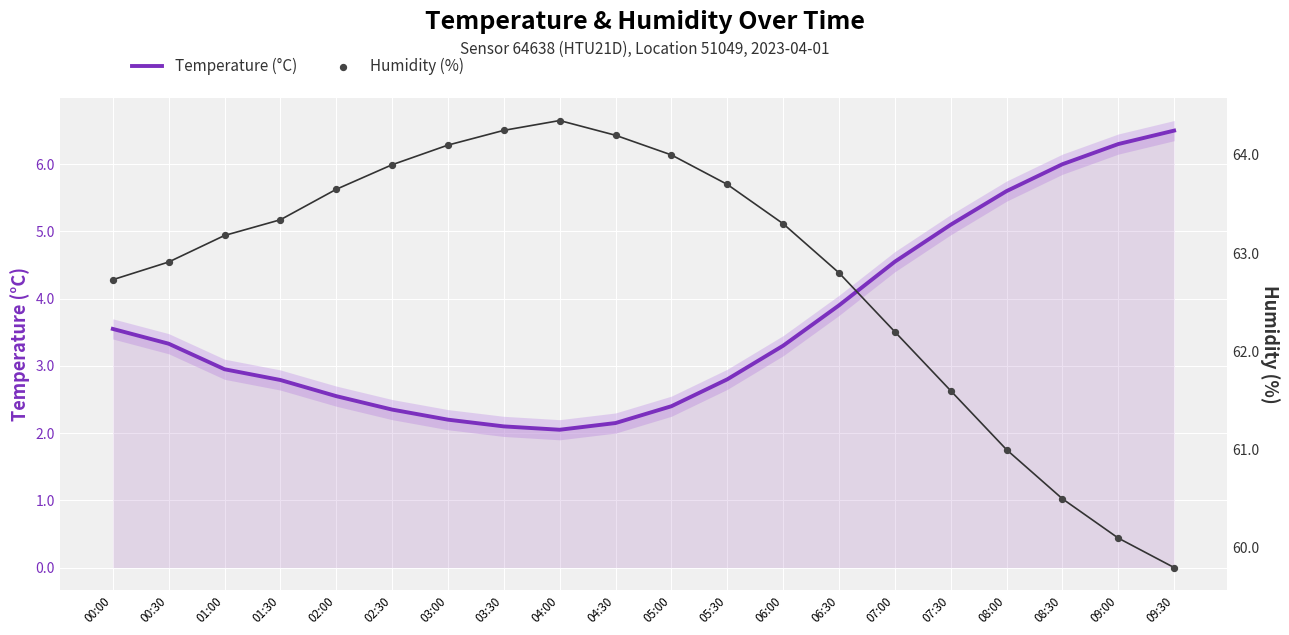

Which series contains the highest Y value?

Humidity (%)